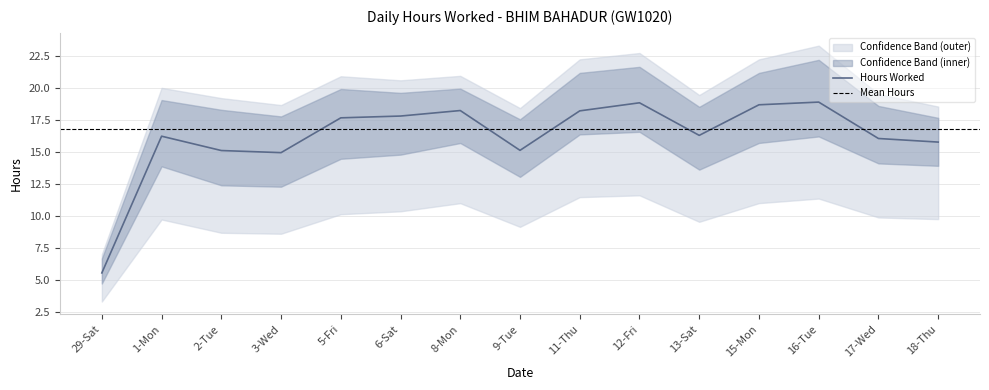

Does the chart have visible grid lines?

Yes